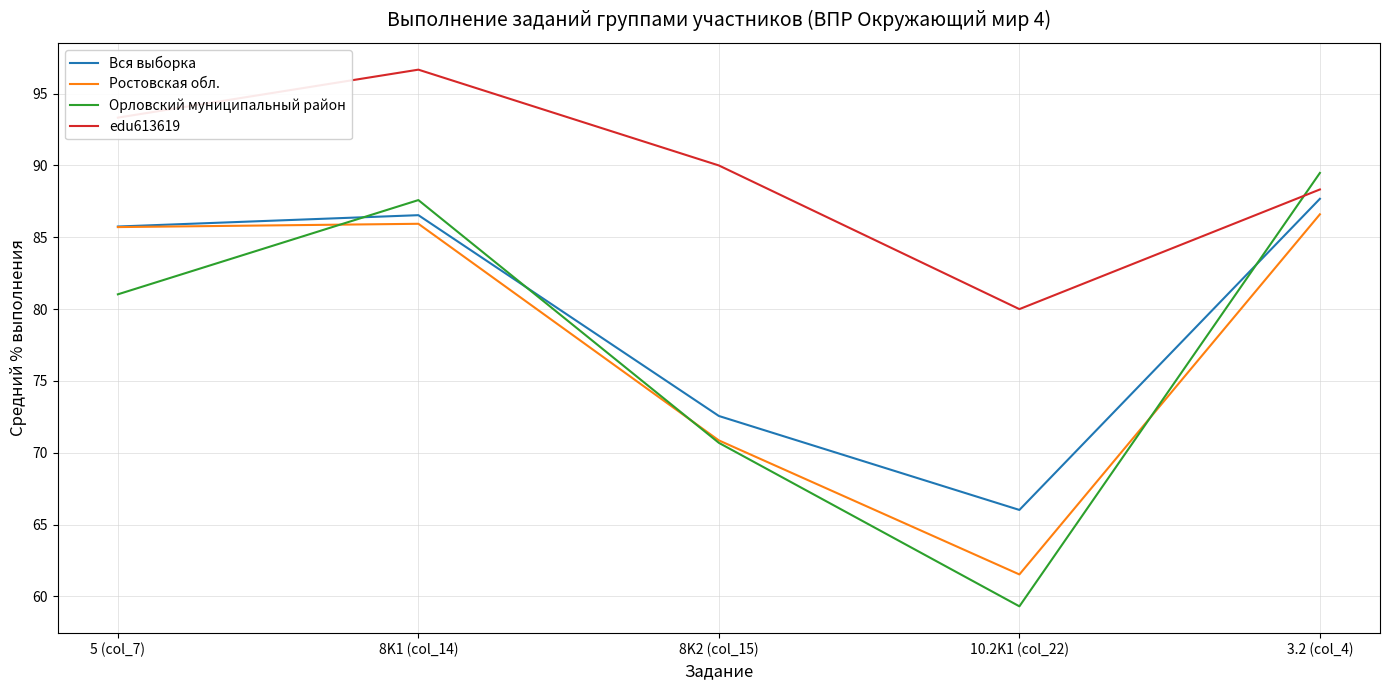

Which series has the largest range (max minus min)?

Орловский муниципальный район